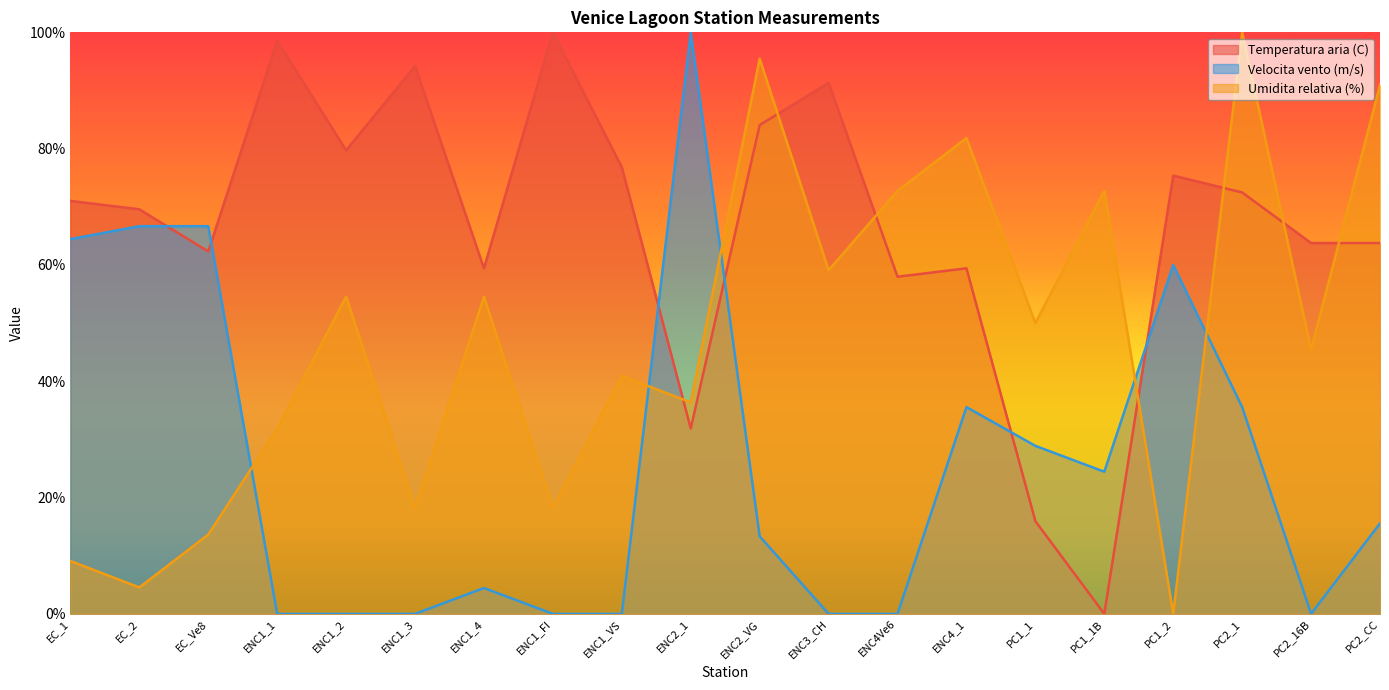

What is the total value across all series at ENC1_1?

130.4